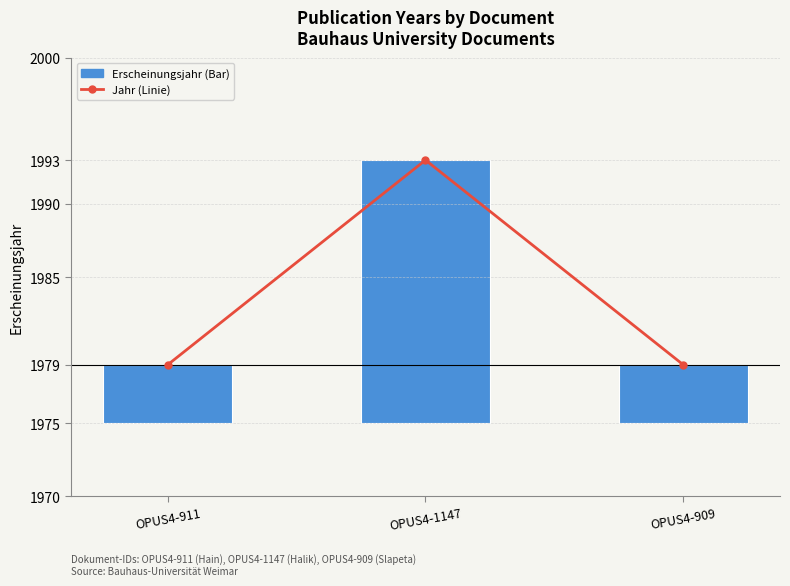

What is the approximate value of Jahr (Linie) at OPUS4-1147?

1993